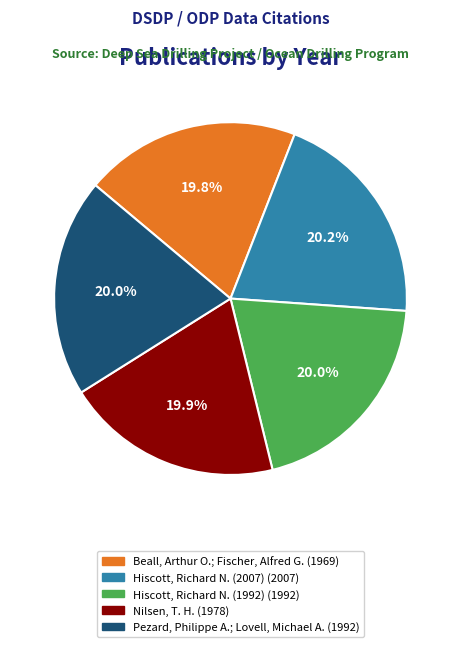

How many slices are in this pie chart?

5